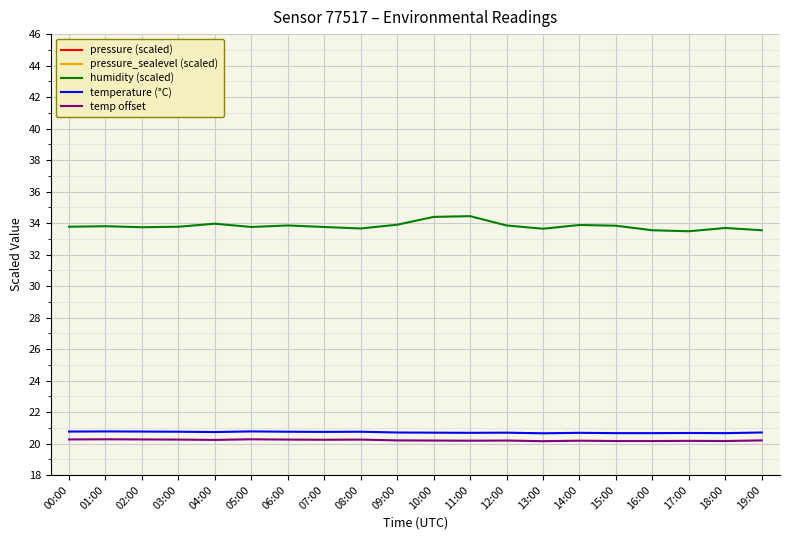

The value of temperature (°C) at 11:00 is 20.7. True or false?

True